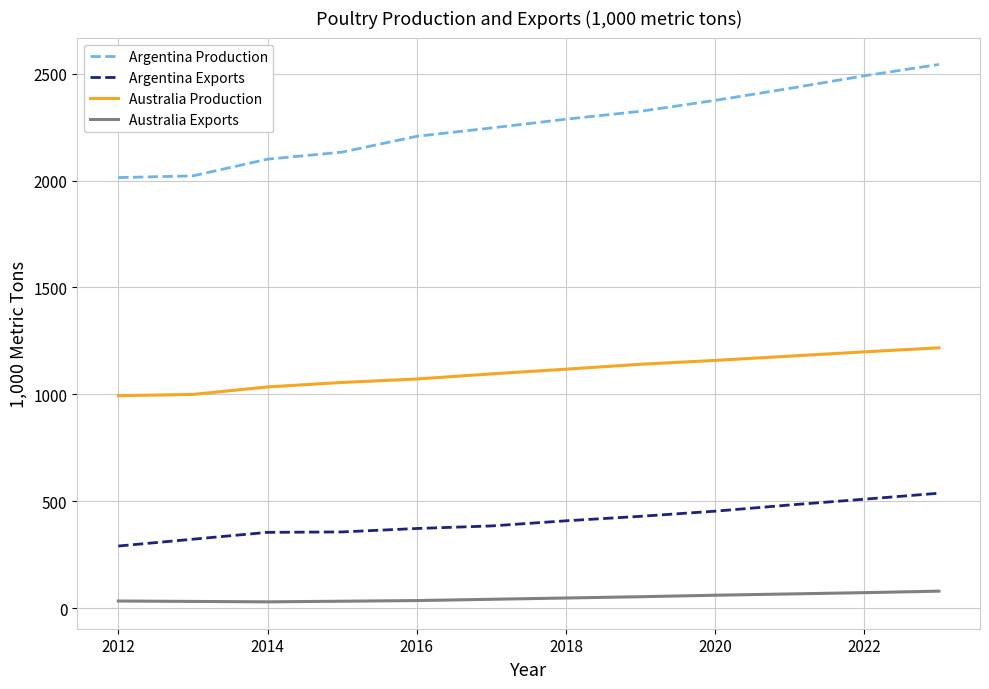

List the series in order of their peak value, highest first.

Argentina Production, Australia Production, Argentina Exports, Australia Exports